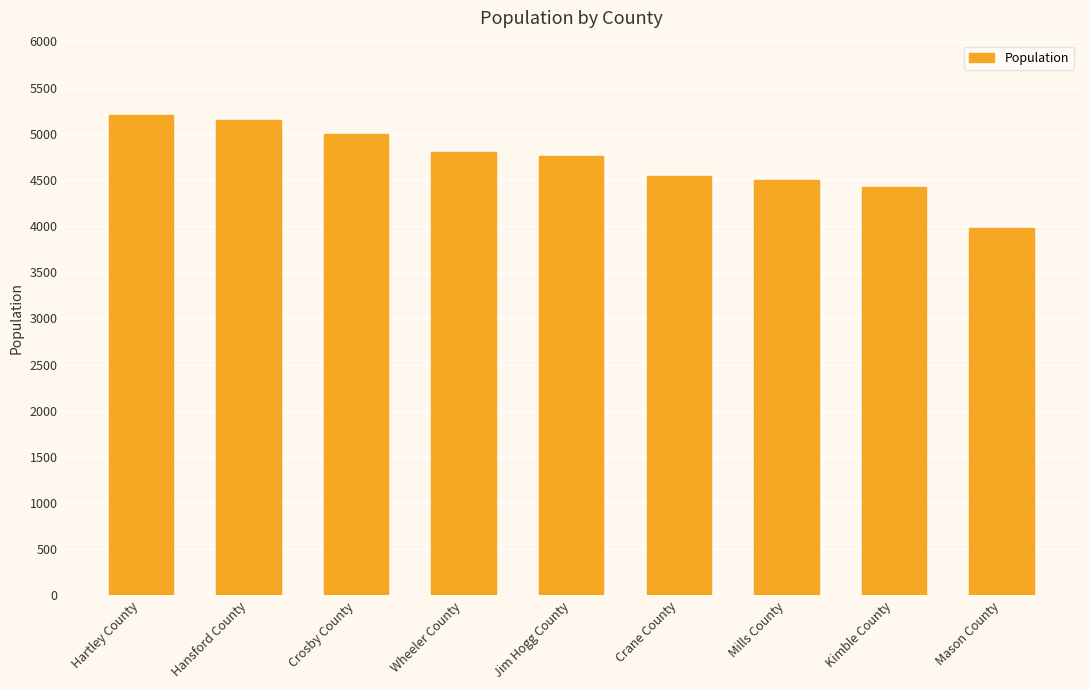

How many bars are there in total?

9